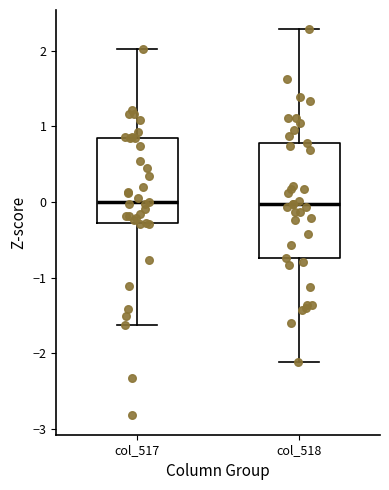

Where is the upper edge of the box for col_517 on the y-axis? The values are not printed on the chart, so give them approximately, as read against the axis.

0.8